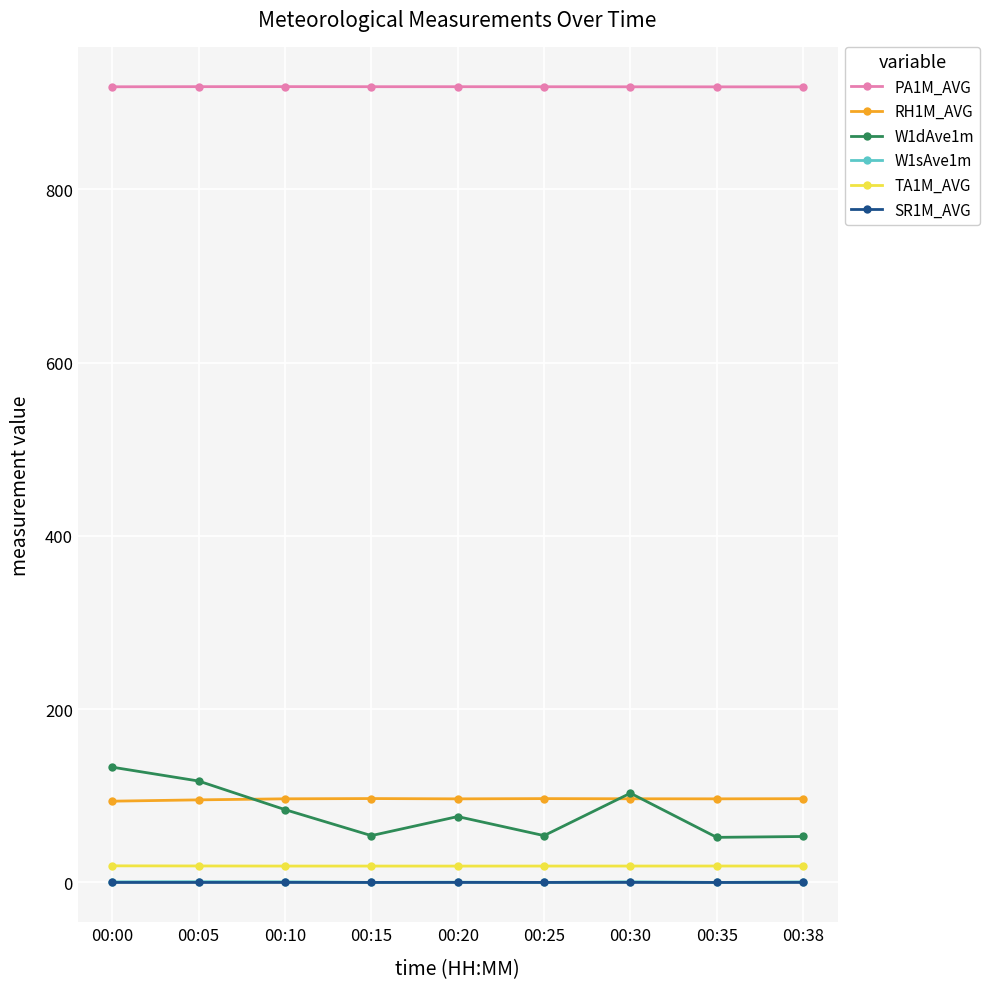

Which series changed the most between 00:05 and 00:35?

W1dAve1m